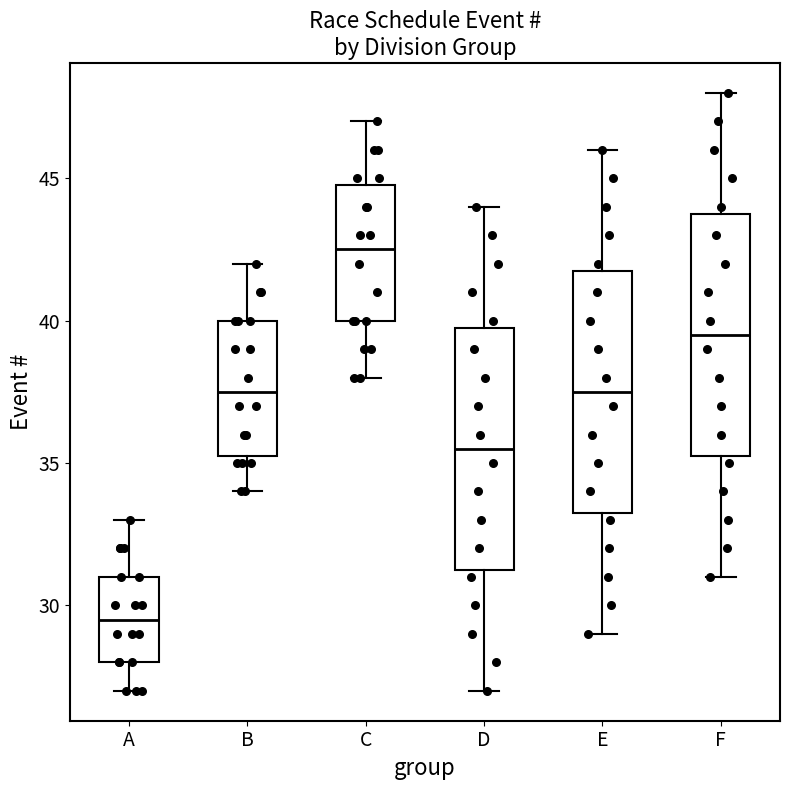

Where does the lower whisker of the box for B end on the y-axis? The values are not printed on the chart, so give them approximately, as read against the axis.

34.0